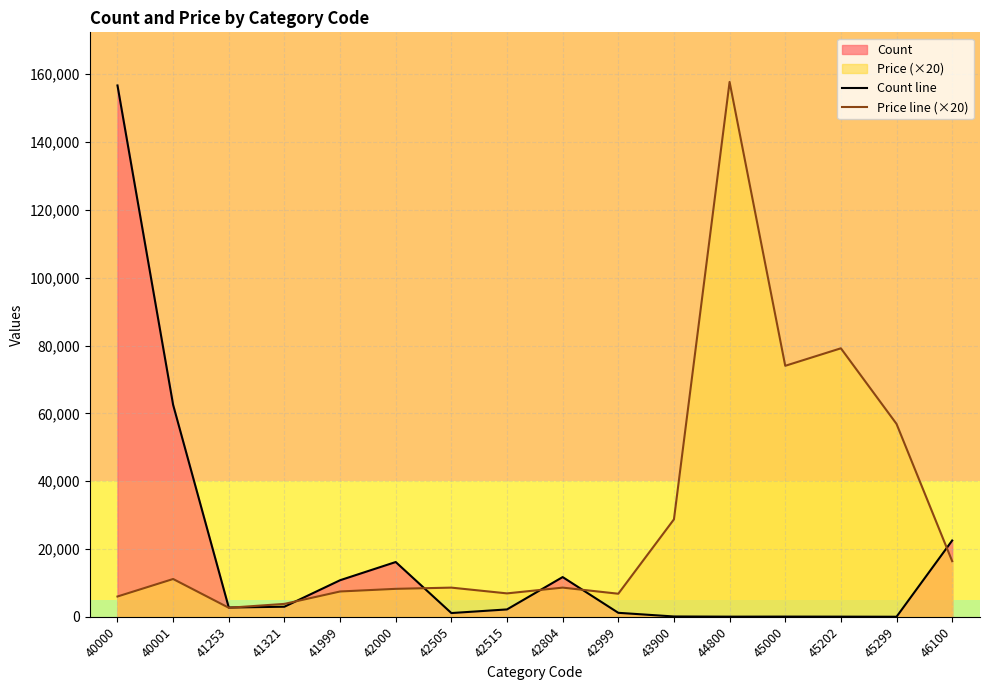

List the labels in order of Price line (×20) value, smallest first.

41253, 41321, 40000, 42999, 42515, 41999, 42000, 42505, 42804, 40001, 46100, 43900, 45299, 45000, 45202, 44800